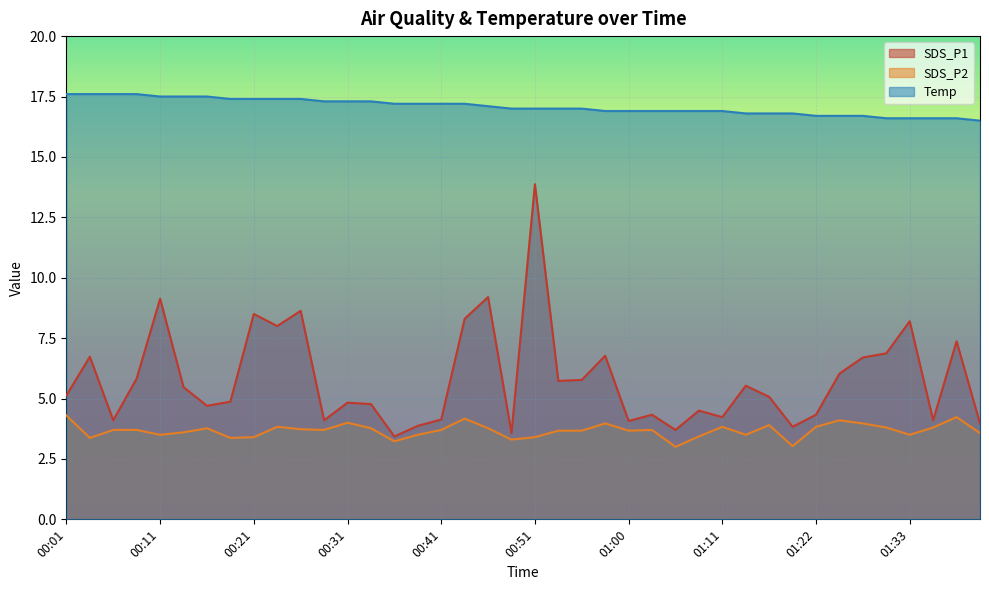

Which series has the widest spread of values?

SDS_P1